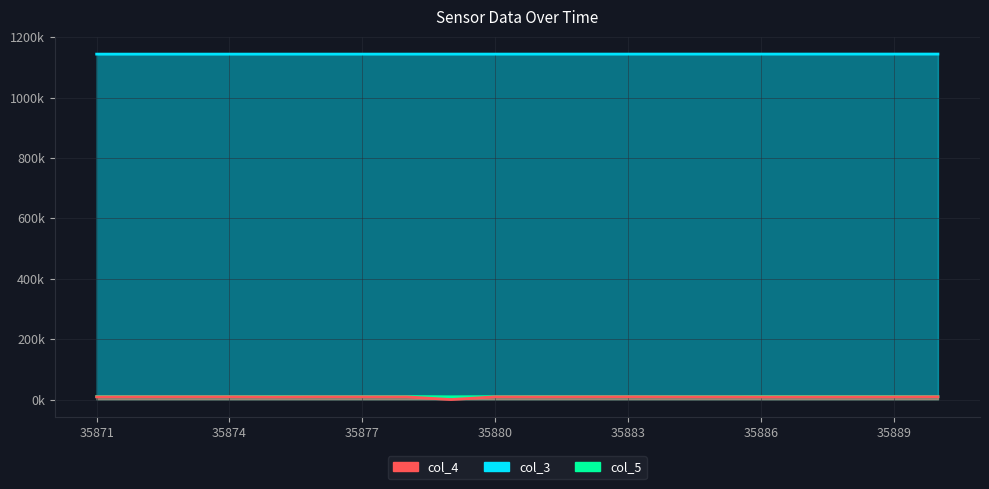

What is the approximate value of col_3 at 35888?

1144.2